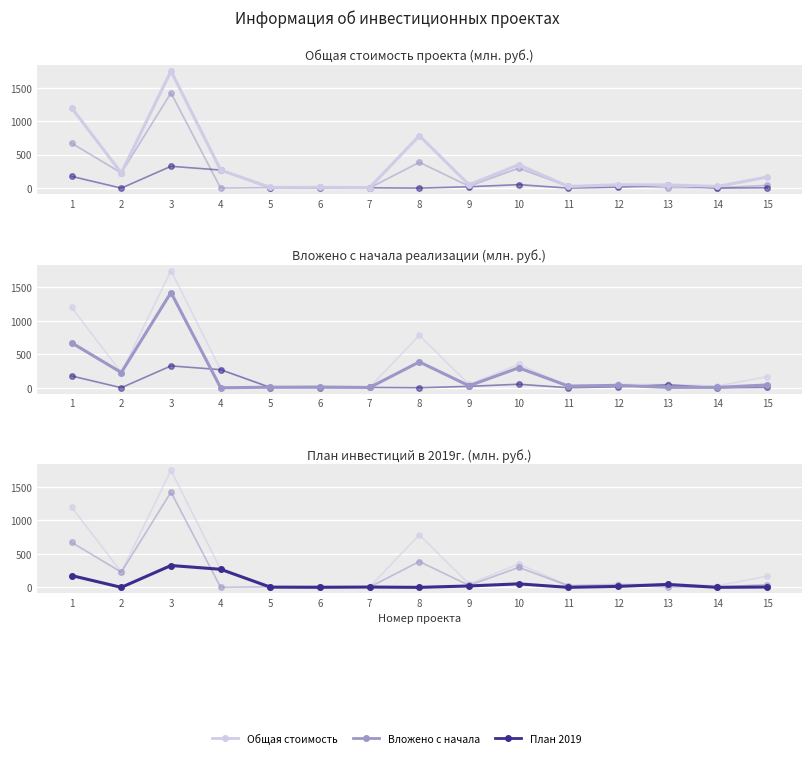

True or false: Общая стоимость and План 2019 intersect in this chart.

False